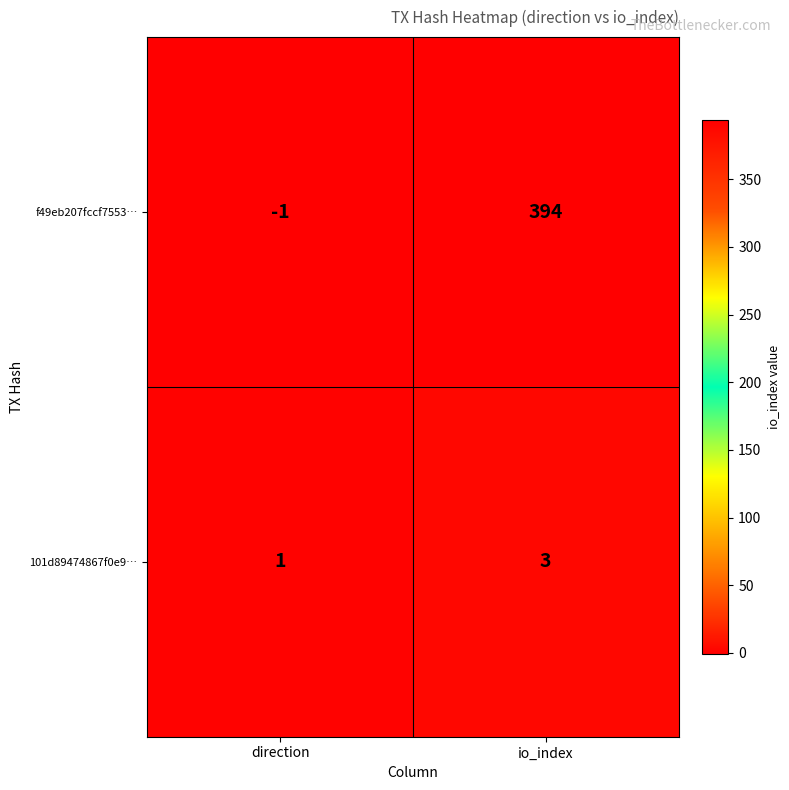

True or false: f49eb207fccf7553… has a value of 266 at io_index.

False